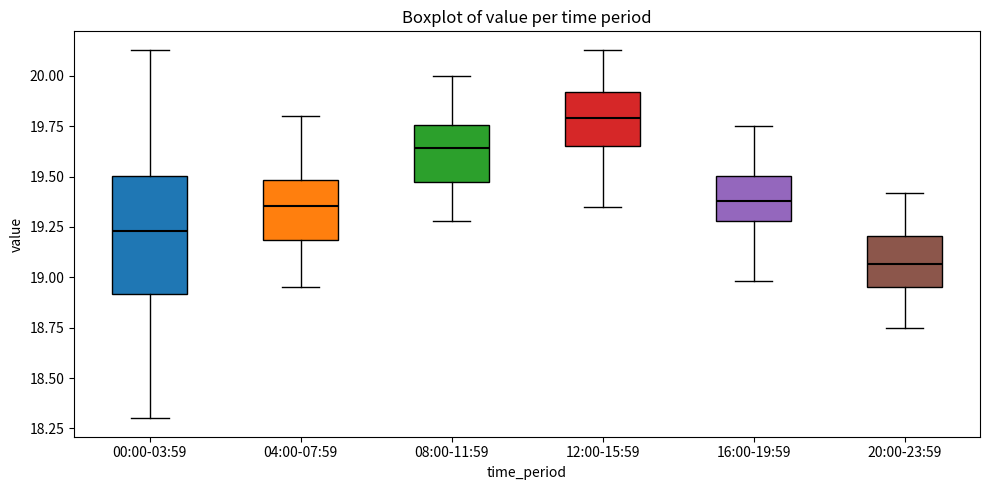

Reading left to right, read every box against the y-axis: the position of its median line, the range the box covers, and the ends of its whiskers. The values are not printed on the chart, so give them approximately, as read against the axis.

00:00-03:59: median 19.25, box 18.90 to 19.50, whiskers 18.30 to 20.15
04:00-07:59: median 19.35, box 19.20 to 19.50, whiskers 18.95 to 19.80
08:00-11:59: median 19.65, box 19.45 to 19.75, whiskers 19.30 to 20.00
12:00-15:59: median 19.80, box 19.65 to 19.90, whiskers 19.35 to 20.15
16:00-19:59: median 19.40, box 19.30 to 19.50, whiskers 19.00 to 19.75
20:00-23:59: median 19.05, box 18.95 to 19.20, whiskers 18.75 to 19.40